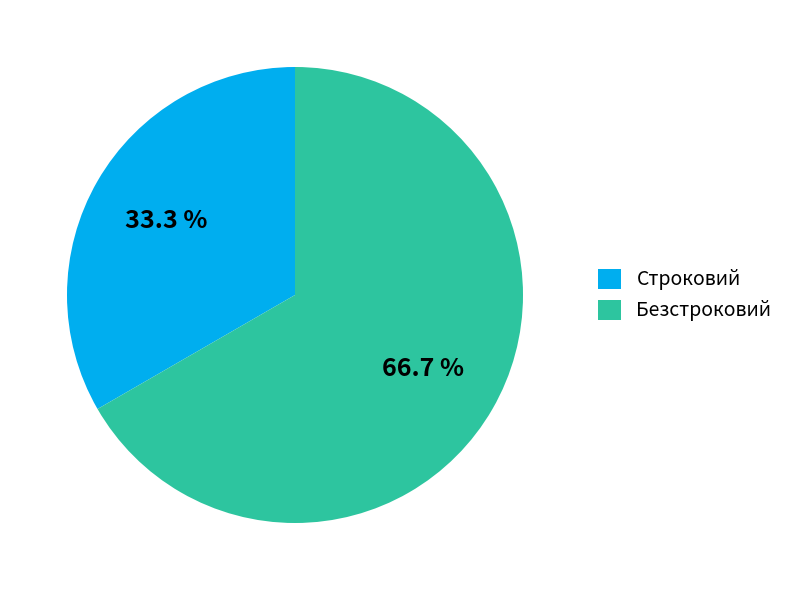

Is it true that Строковий is 33% of the pie?

True